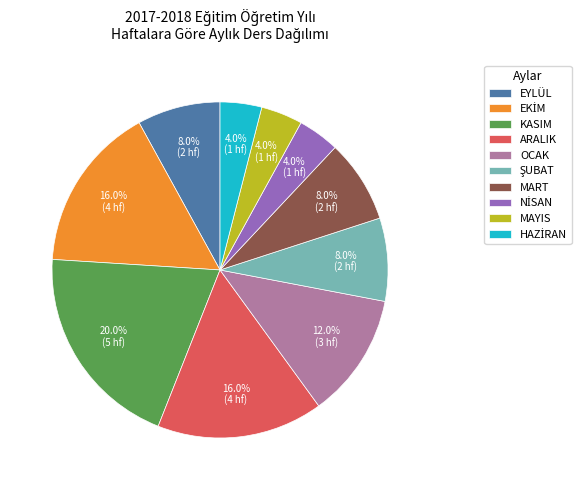

How many segments does this pie chart have?

10